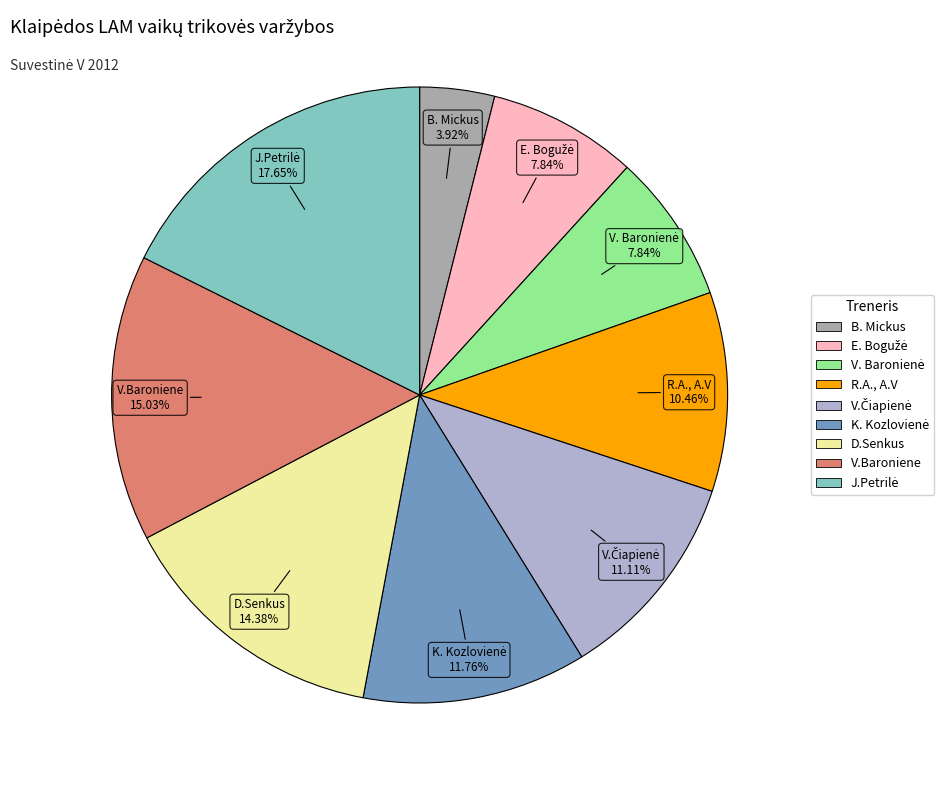

Is there any slice that represents more than half of the pie?

No